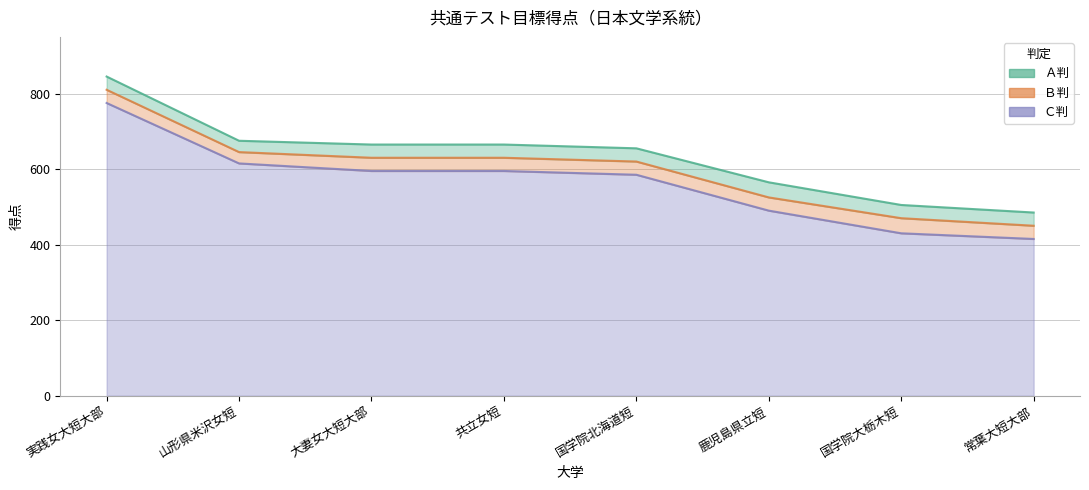

Reading left to right, what are all the values shown in this chart?

Ａ判: 845	675	665	665	655	565	505	485
Ｂ判: 810	645	630	630	620	525	470	450
Ｃ判: 775	615	595	595	585	490	430	415